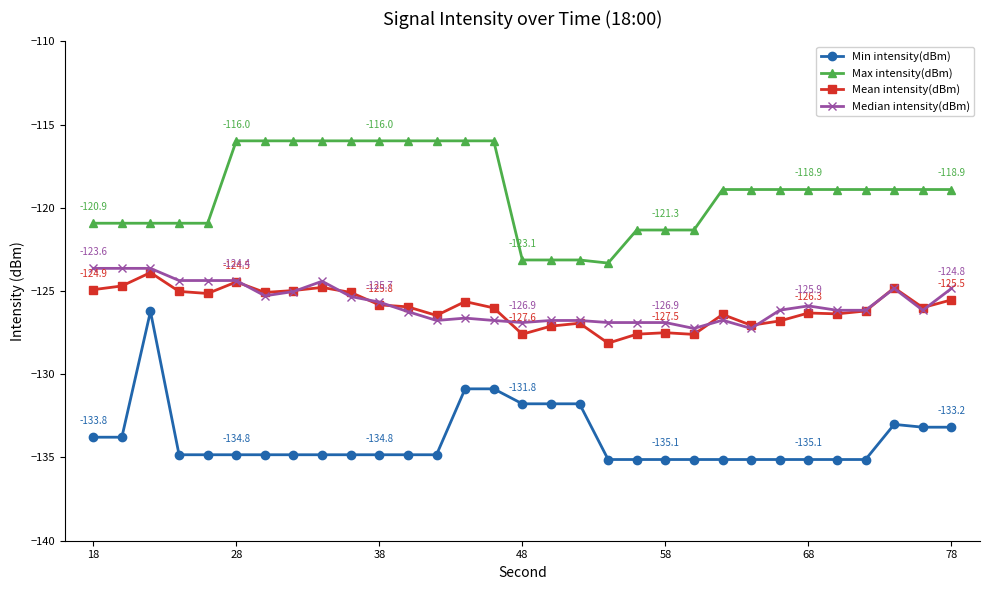

What is the highest value of the Median intensity(dBm) series?

-123.6